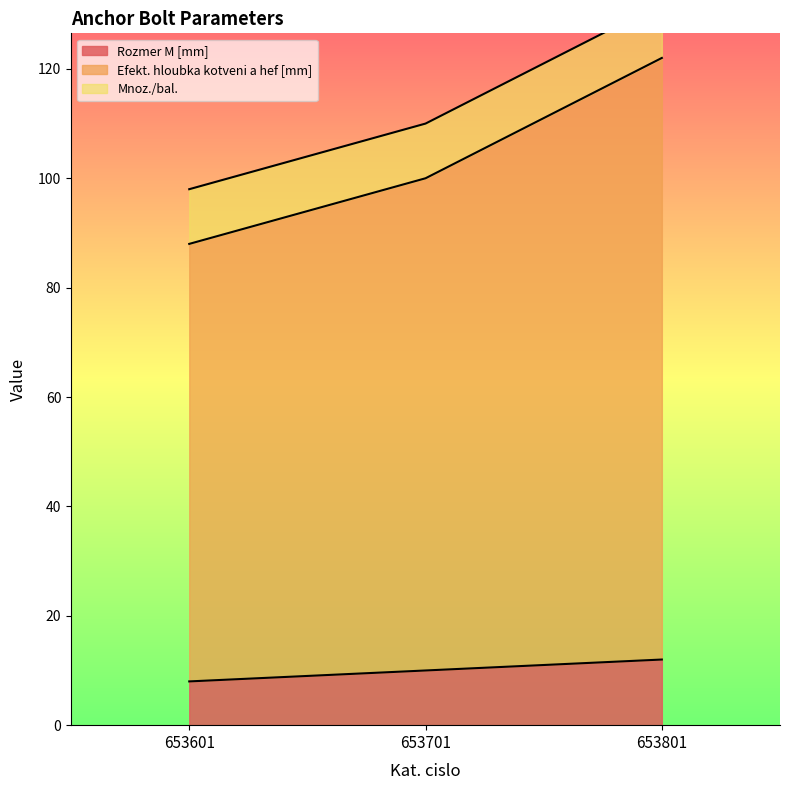

Between 653601 and 653701, which series saw the biggest shift?

Efekt. hloubka kotveni a hef [mm]